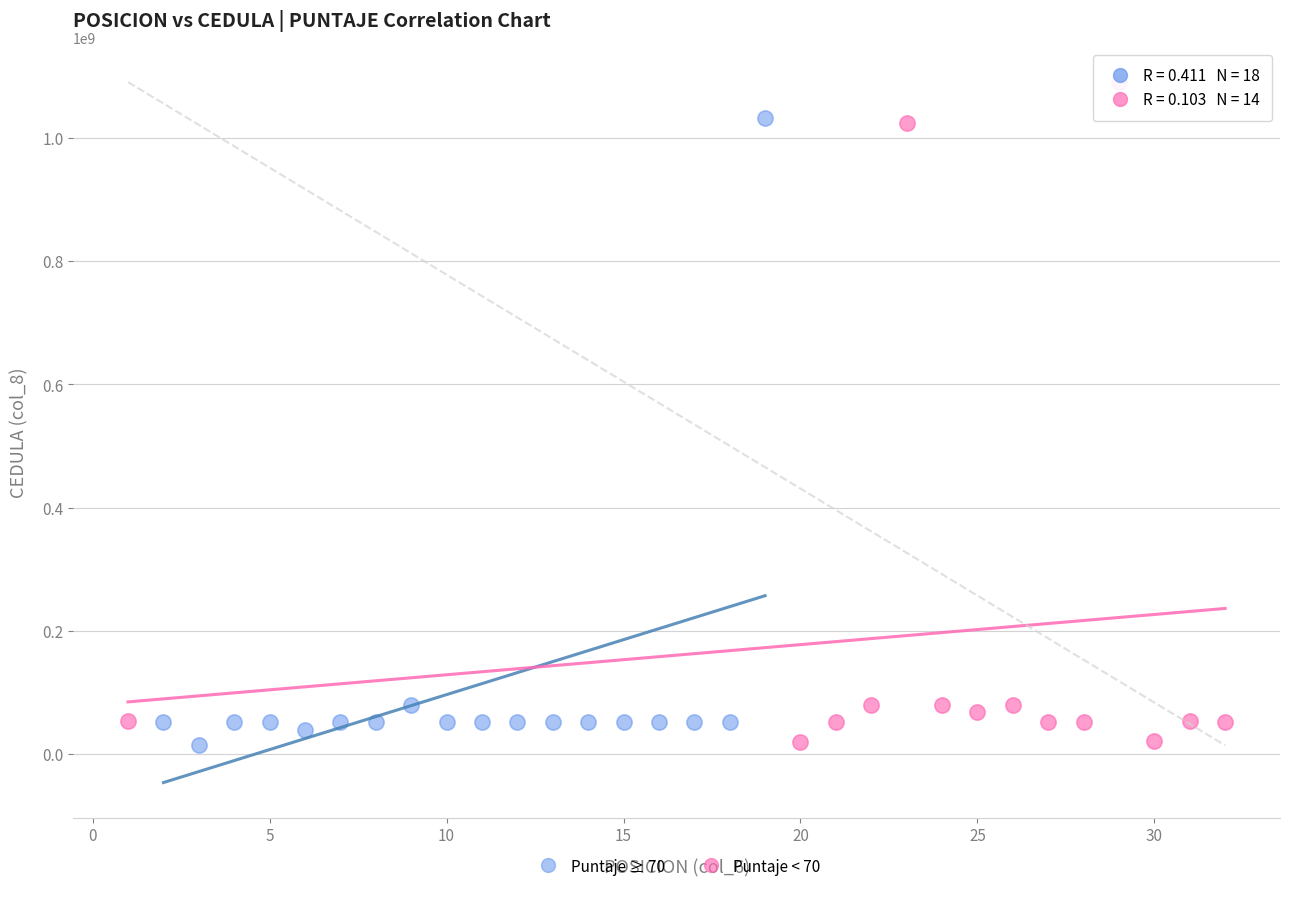

Which series contains the highest Y value?

Puntaje < 70